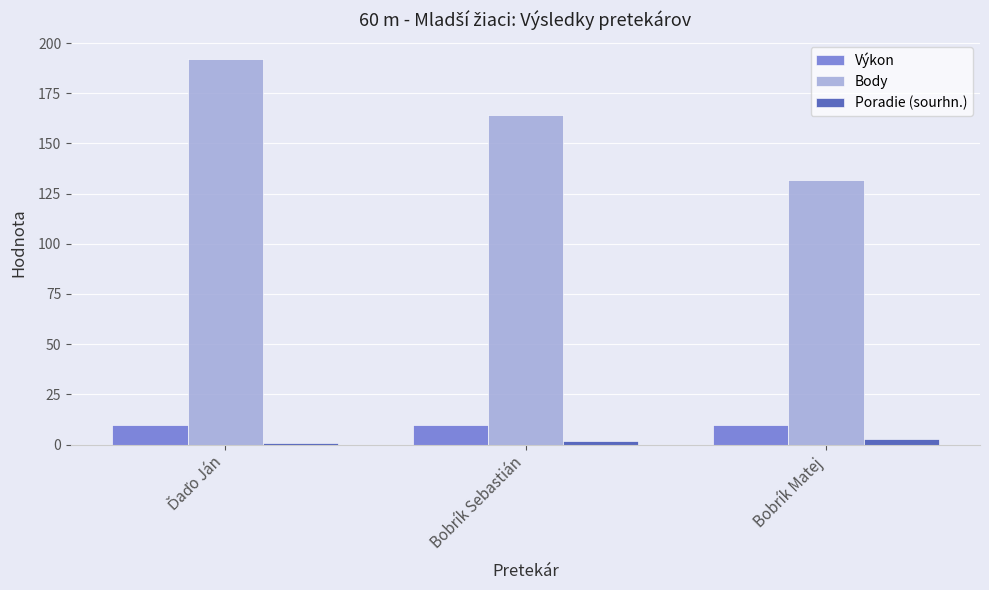

The value of Body at Bobrík Matej is 132.0. True or false?

True